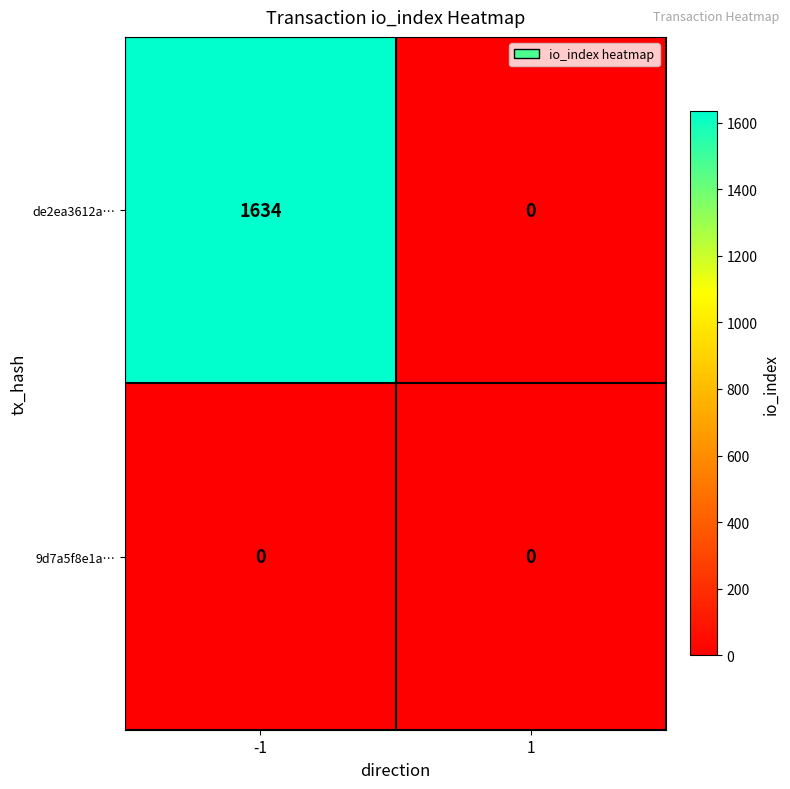

Reading left to right, transcribe all the data shown in this chart.

de2ea3612a…: -1=1634	1=0
9d7a5f8e1a…: -1=0	1=0